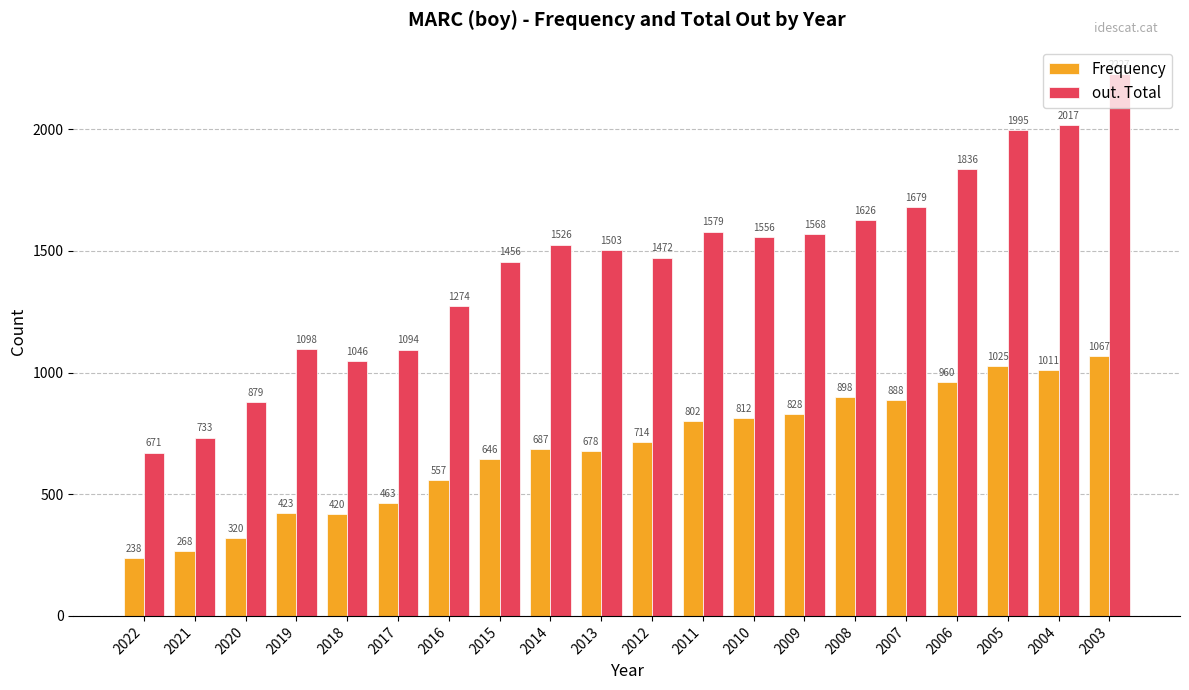

What is the spread (max minus min) of values at 2008?

728